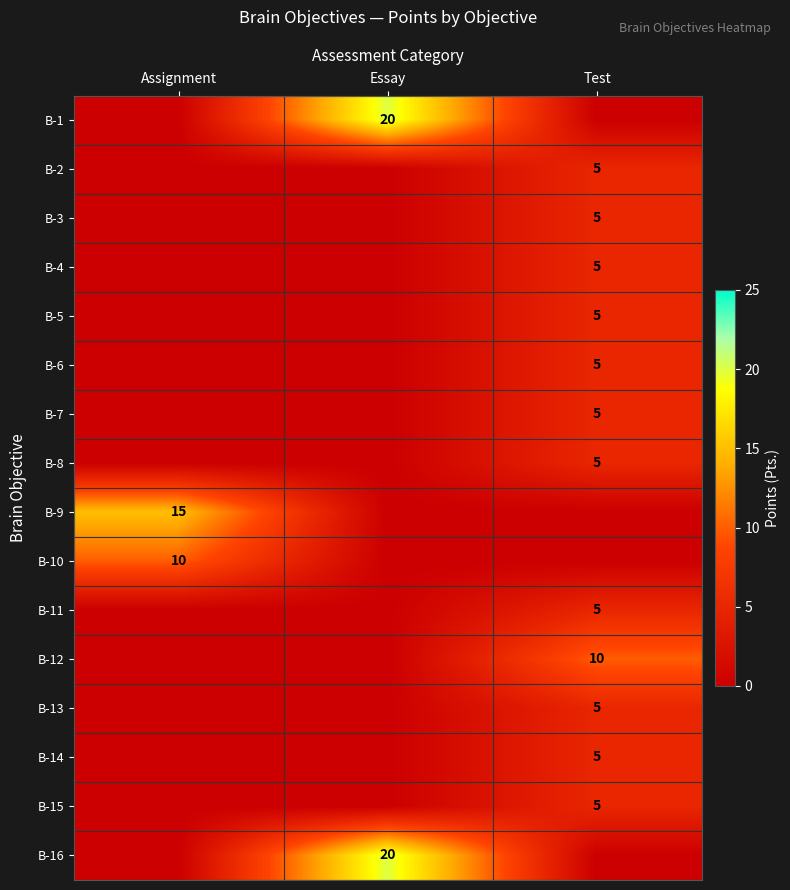

What is the sum of the B-9 values at Essay and Assignment?

15